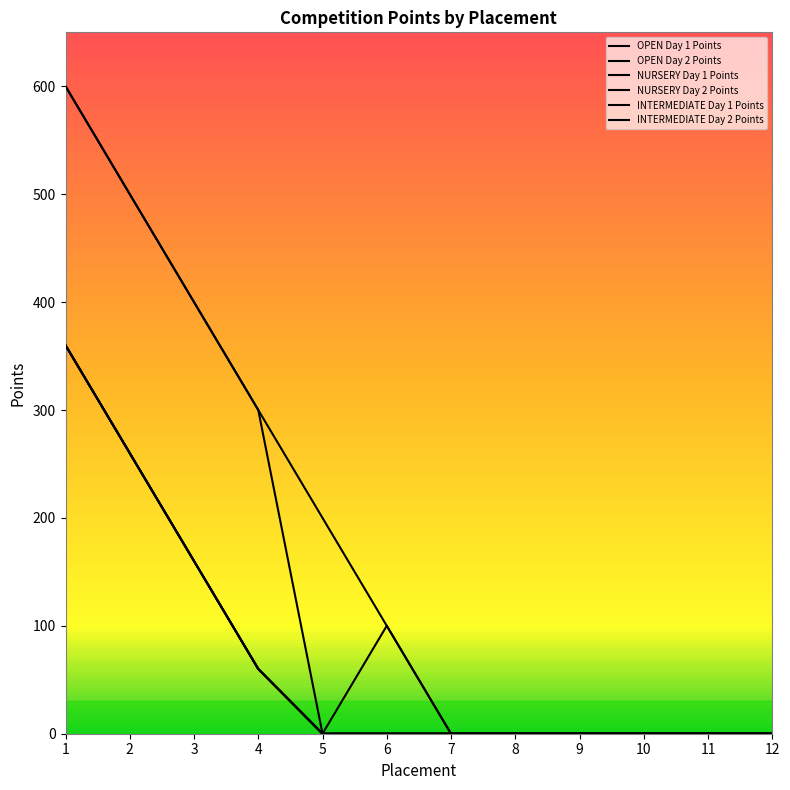

Does the chart have visible grid lines?

No